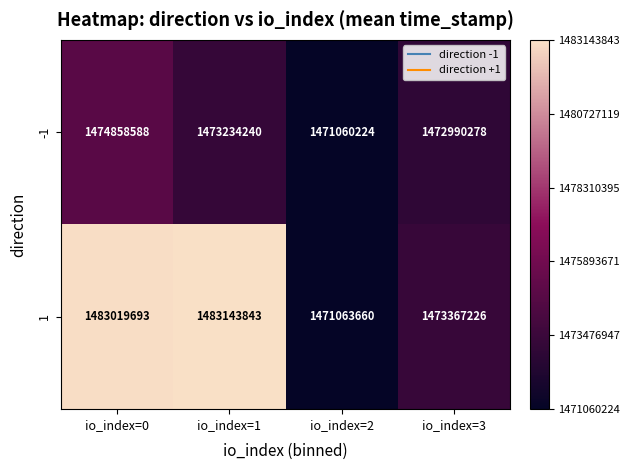

Which series has the largest range (max minus min)?

1